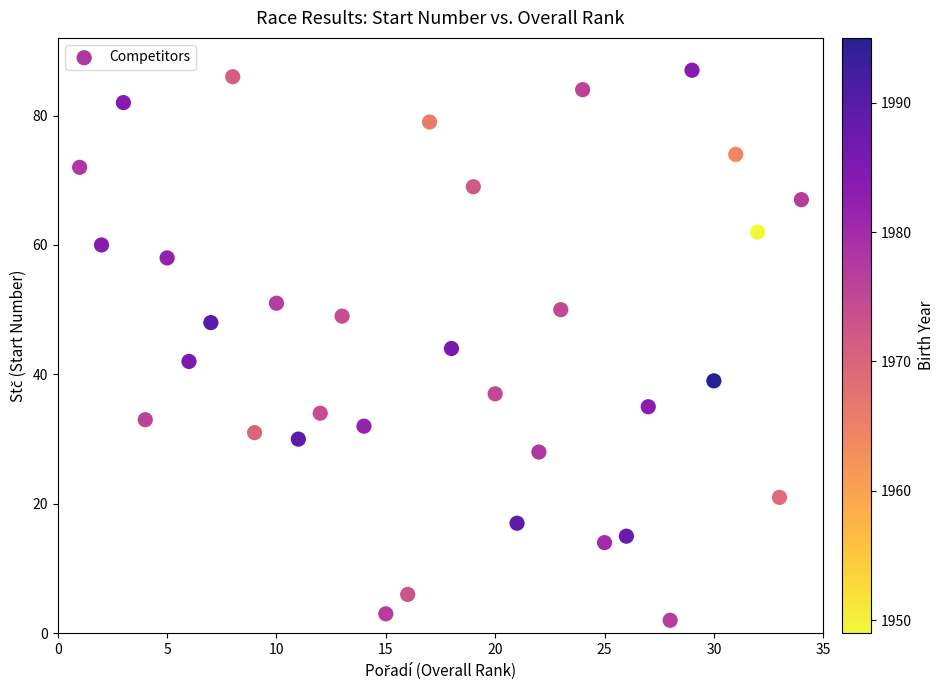

What is the range of X values (max minus min)?

33